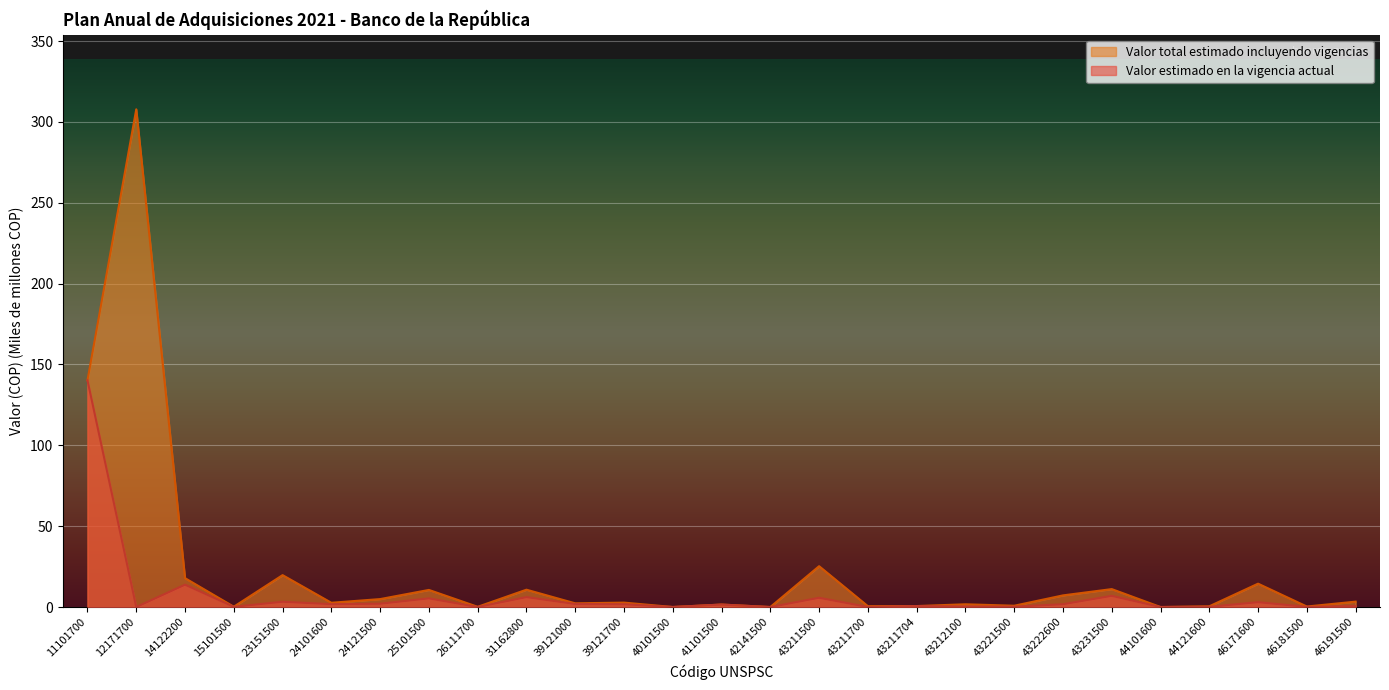

Reading left to right, extract all data points from this chart.

Valor estimado en la vigencia actual: 140.2	0.0	13.8	0.1	3.3	1.8	2.0	5.4	0.0	6.1	1.9	1.7	0.0	1.5	0.0	5.7	0.0	0.6	0.3	0.2	1.7	6.9	0.0	0.1	3.0	0.1	0.6
Valor total estimado incluyendo vigencias: 140.2	307.8	17.9	0.2	19.7	2.6	4.9	10.6	0.1	10.7	2.3	2.7	0.0	1.5	0.0	25.3	0.5	0.6	1.7	0.8	7.2	11.1	0.0	0.5	14.5	0.3	3.3